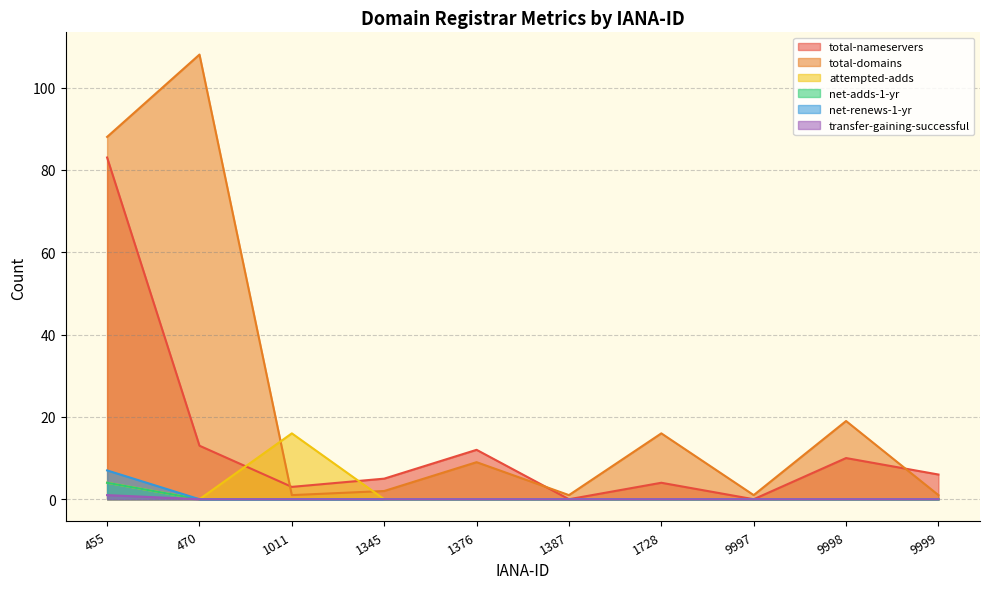

What are all the series names shown in the legend?

total-nameservers, total-domains, attempted-adds, net-adds-1-yr, net-renews-1-yr, transfer-gaining-successful